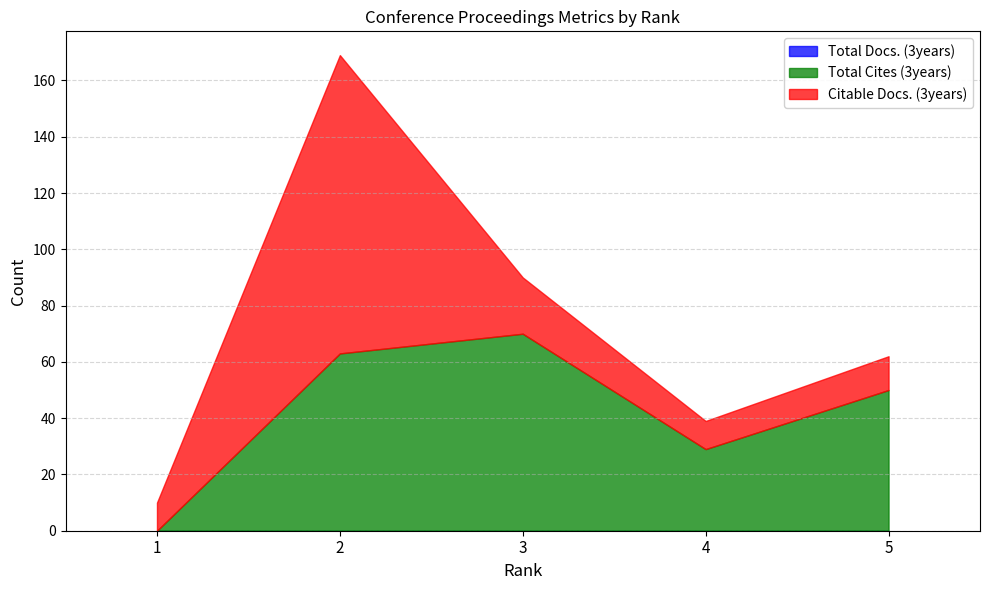

Between 1 and 3, which series saw the biggest shift?

Total Cites (3years)